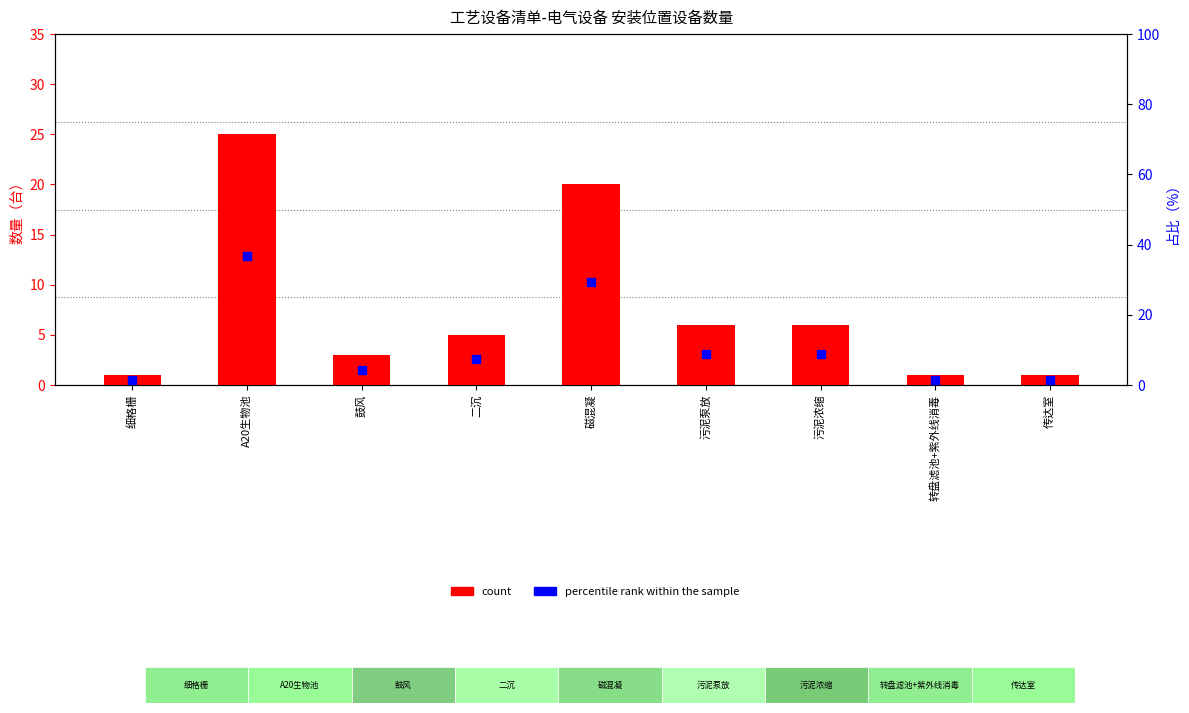

What are all the series names shown in the legend?

count, percentile rank within the sample